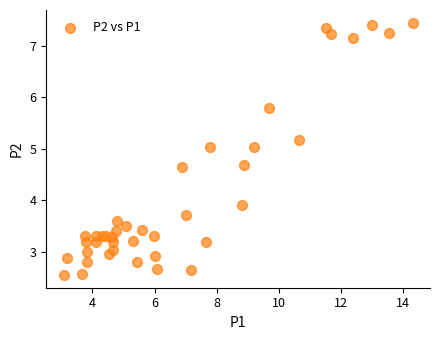

What is the range of X values (max minus min)?

11.2